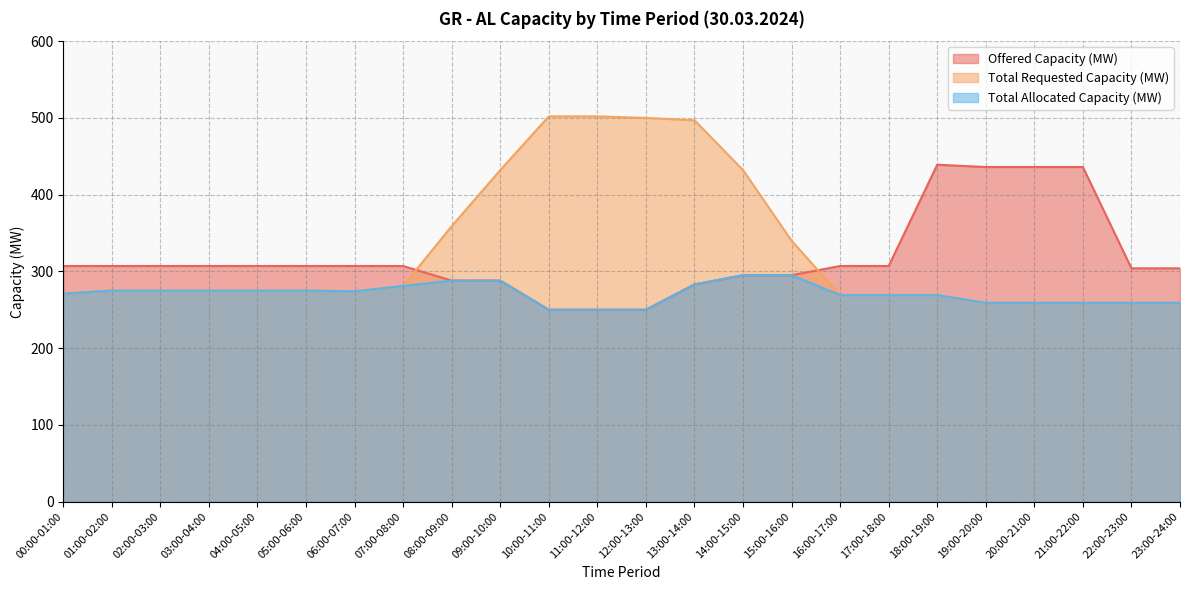

Reading right to left, transcribe all the data shown in this chart.

Offered Capacity (MW): 304	304	436	436	436	439	307	307	295	295	283	250	250	250	288	288	307	307	307	307	307	307	307	307
Total Requested Capacity (MW): 259	259	259	259	259	269	269	269	340	432	497	500	502	502	432	359	281	274	275	275	275	275	275	271
Total Allocated Capacity (MW): 259	259	259	259	259	269	269	269	295	295	283	250	250	250	288	288	281	274	275	275	275	275	275	271